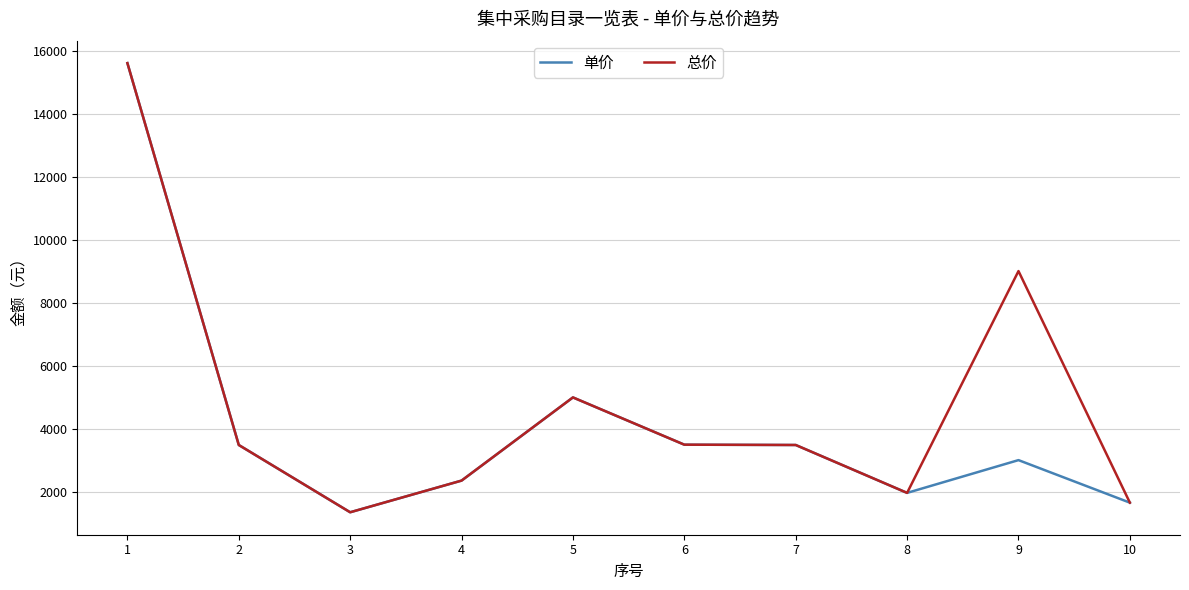

What is the spread (max minus min) of values at 9?

6000